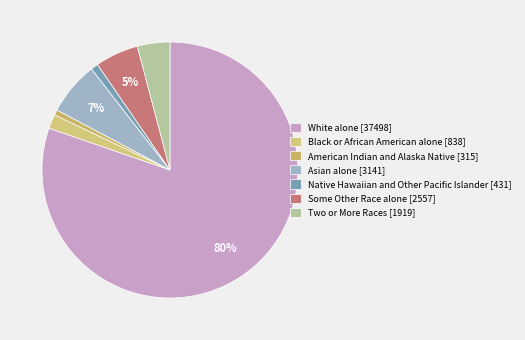

Which category has the biggest portion of the pie?

White alone